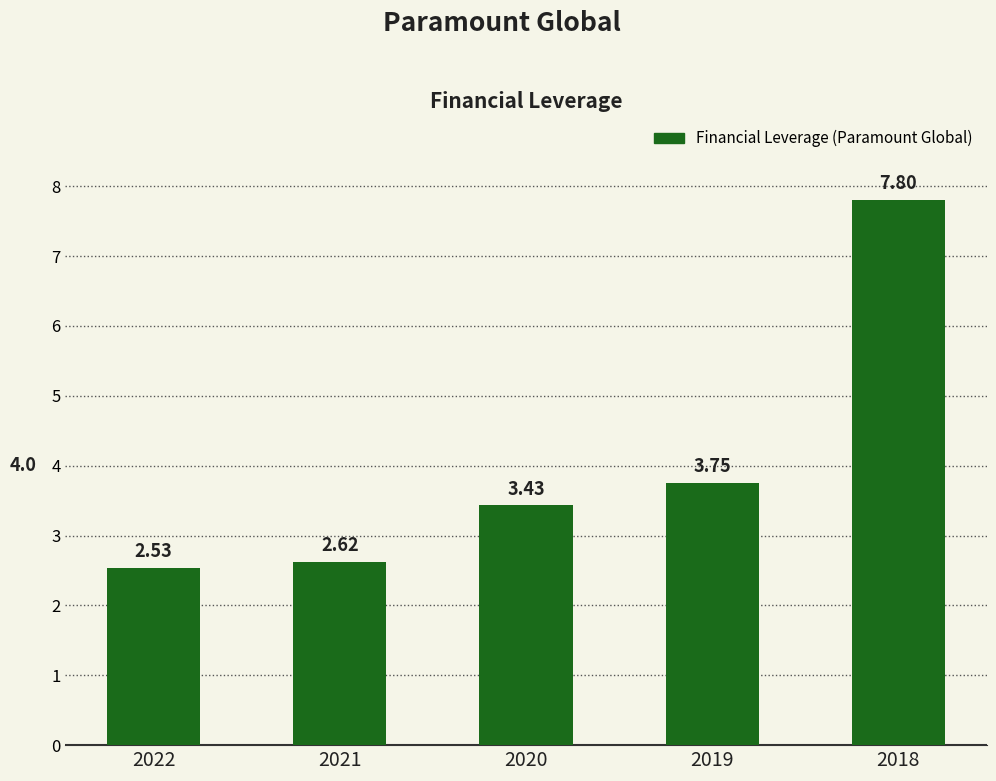

What is the change in value from 2022 to 2018?

+5.3